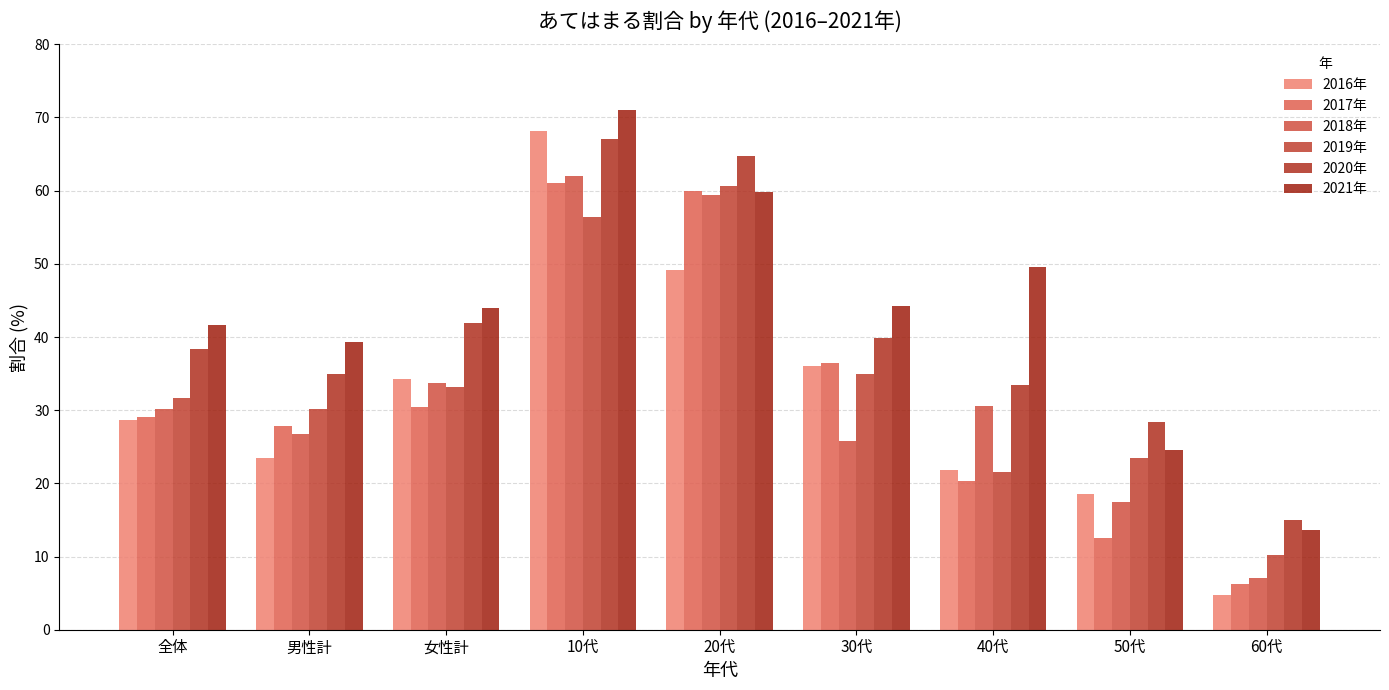

Between 40代 and 30代, which is larger?

30代